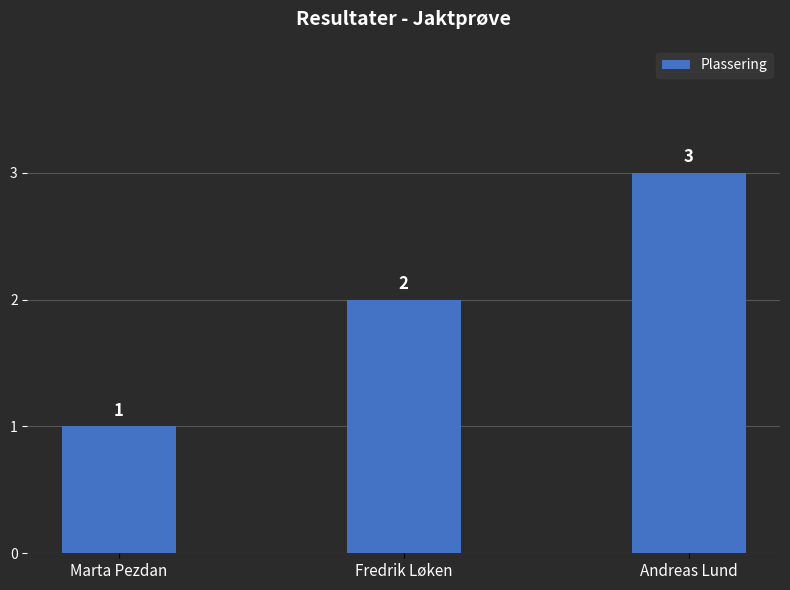

What is the change in value from Fredrik Løken to Andreas Lund?

+1